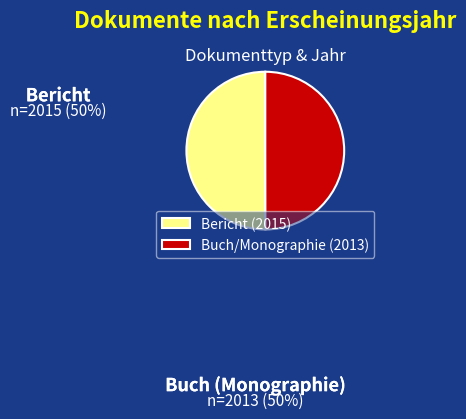

How many slices are in this pie chart?

2